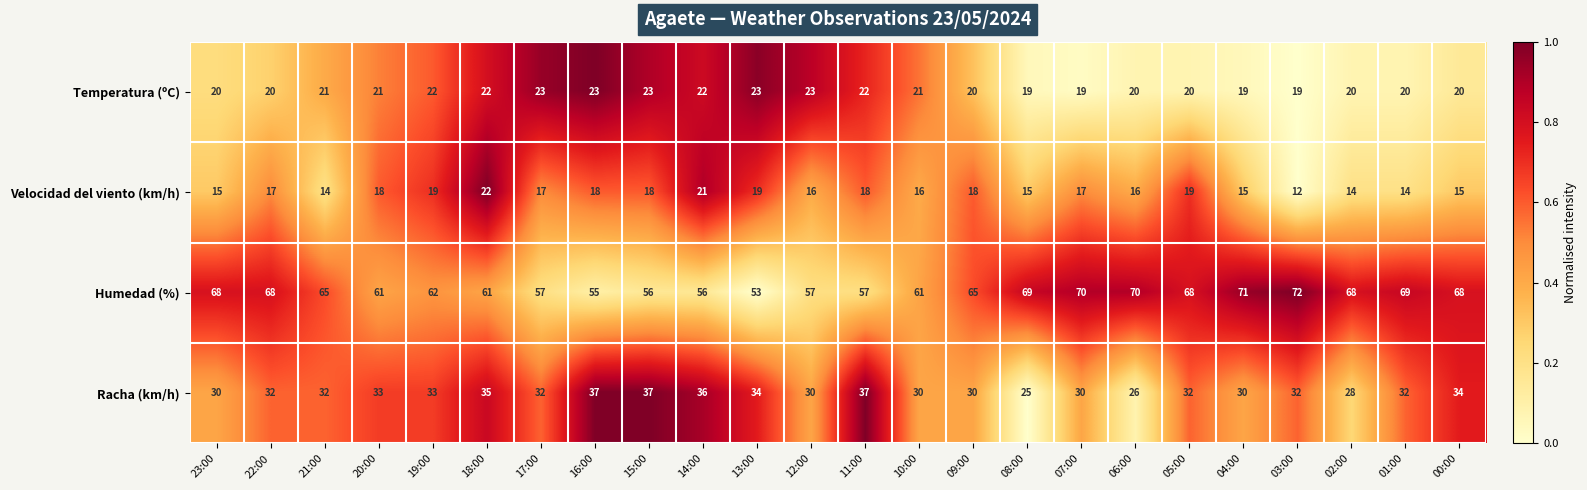

What is the minimum value shown in the chart?

12